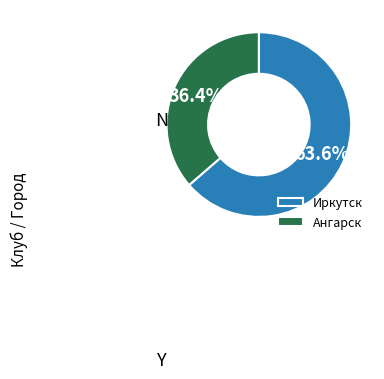

Does Ангарск represent more than half of the total?

No